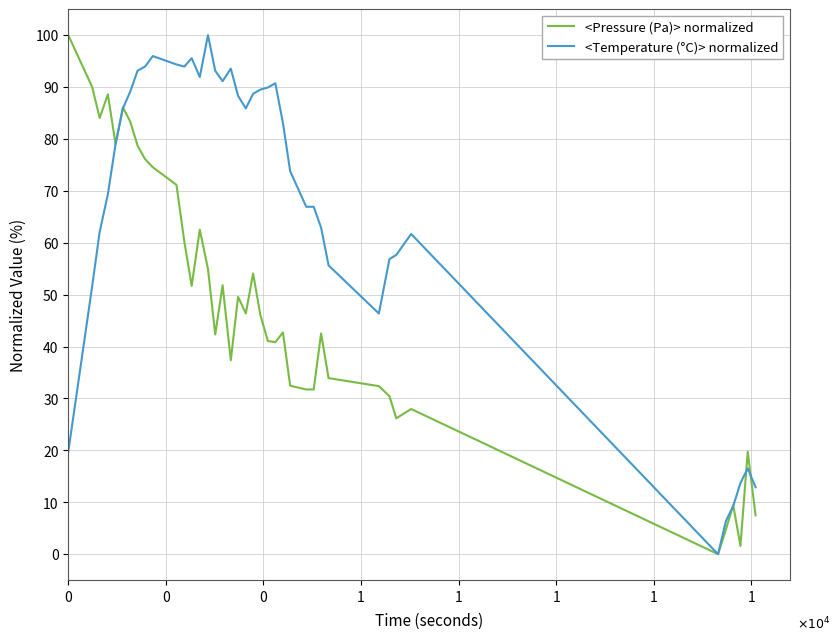

List the series in order of their overall mean, lowest first.

<Pressure (Pa)> normalized, <Temperature (°C)> normalized